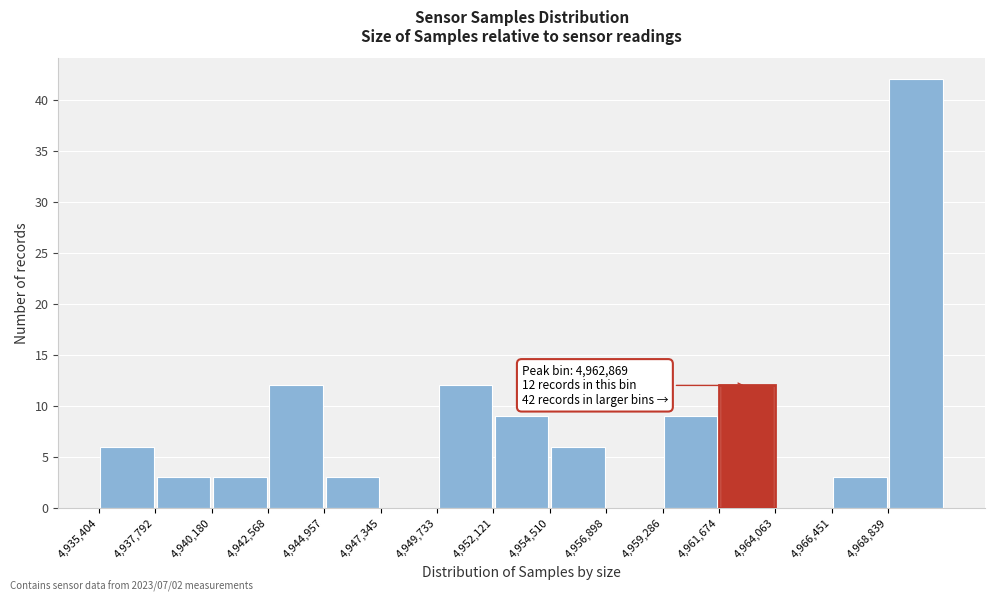

Over which range of the x-axis is the bar tallest?

4969000 to 4971000